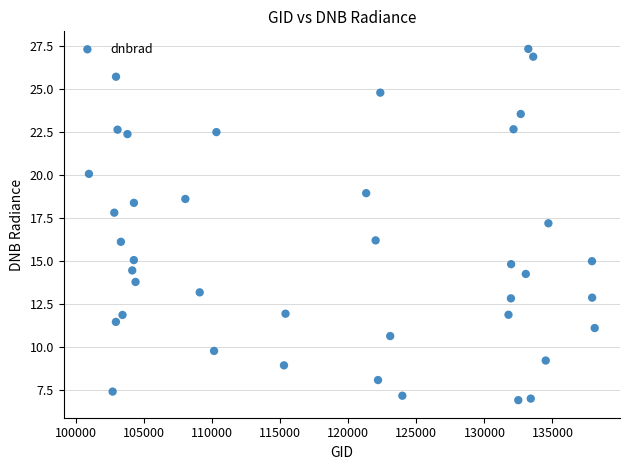

What is the range of Y values (max minus min)?

20.4